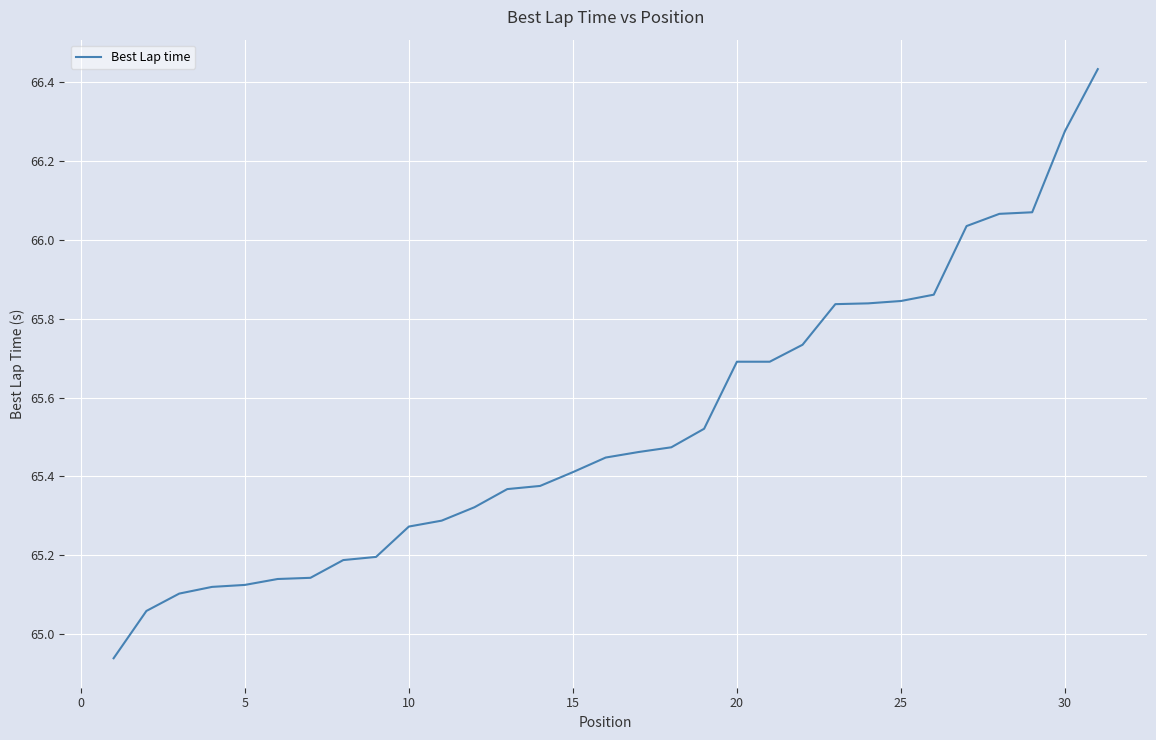

What is the difference between the maximum and minimum values?

1.5